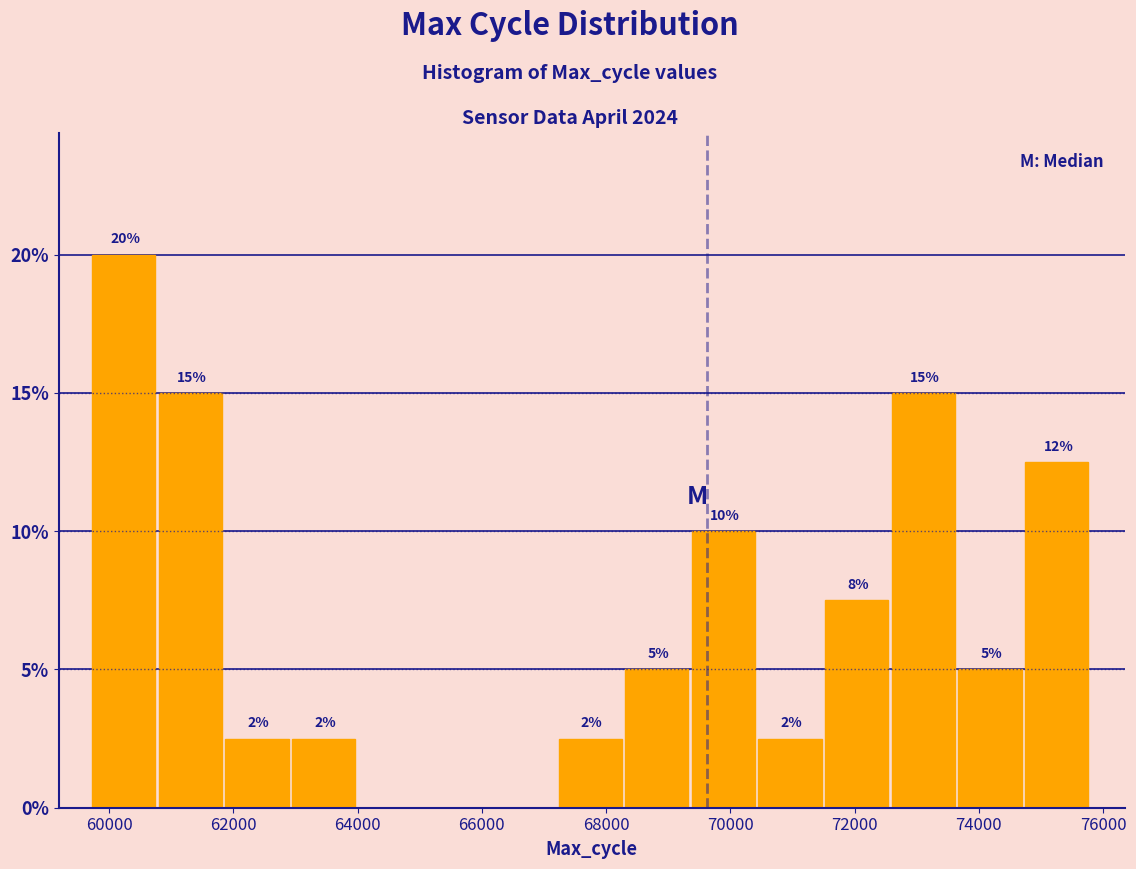

Over which range of the x-axis is the bar tallest?

59800 to 60800